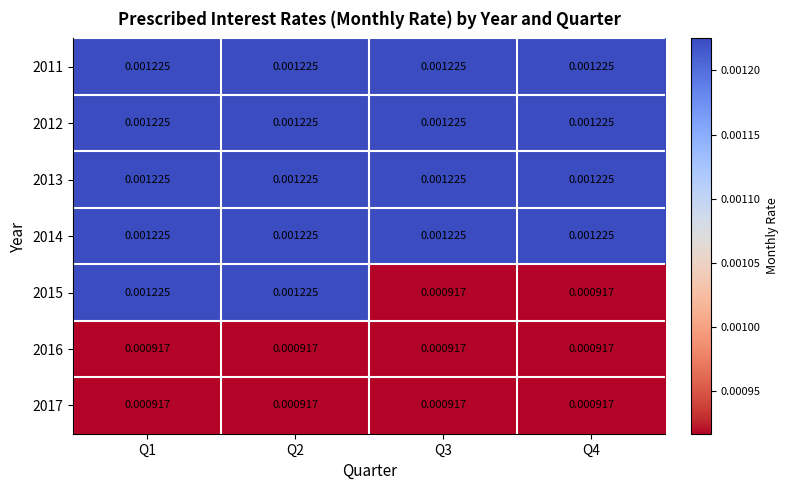

Between Q2 and Q4, which series saw the biggest shift?

2015